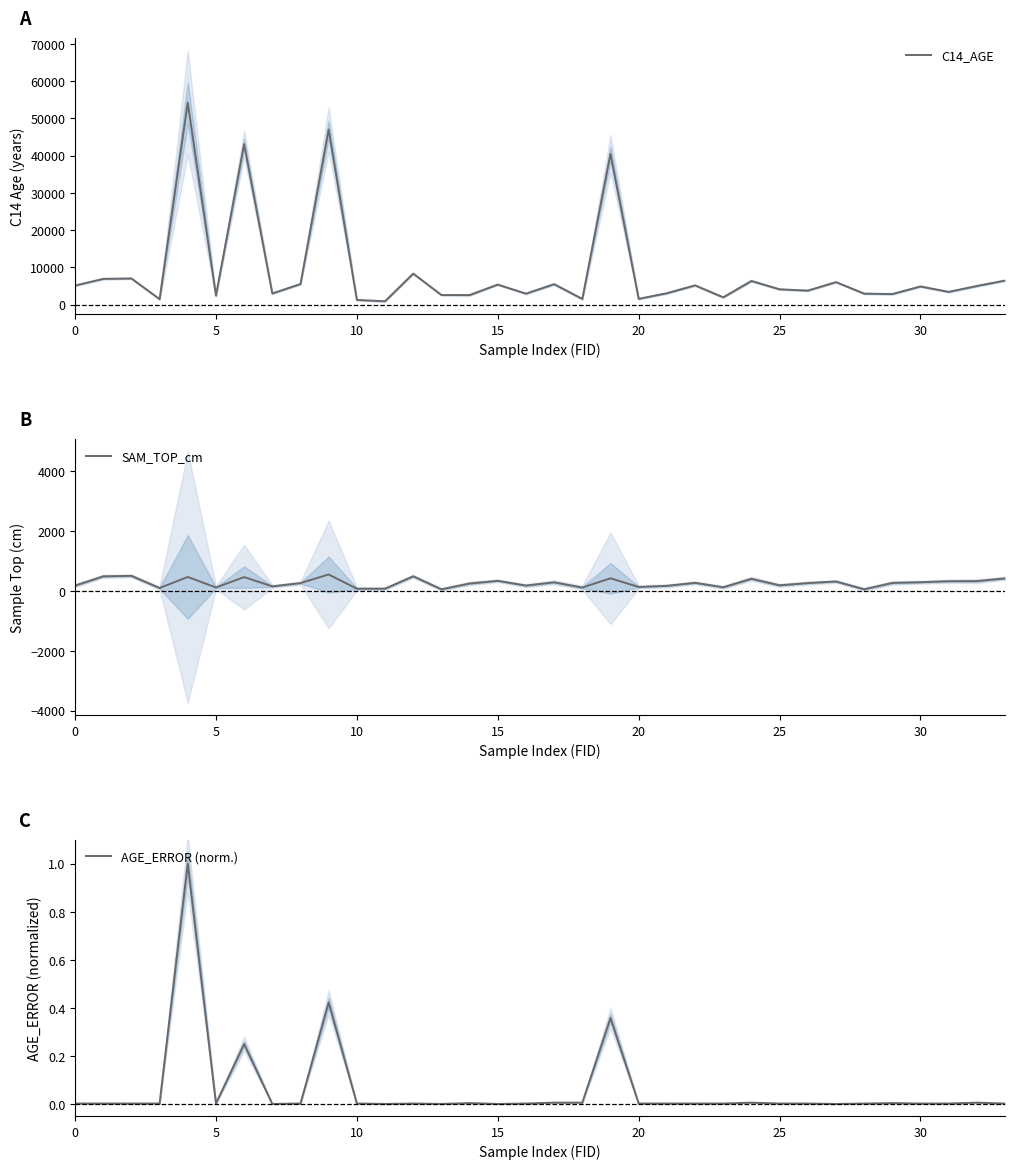

True or false: C14_AGE and AGE_ERROR (norm.) cross at least once.

False